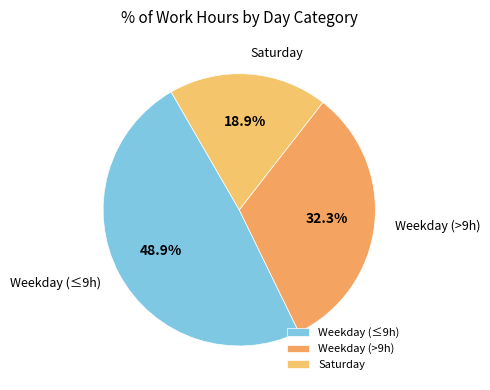

How many segments does this pie chart have?

3